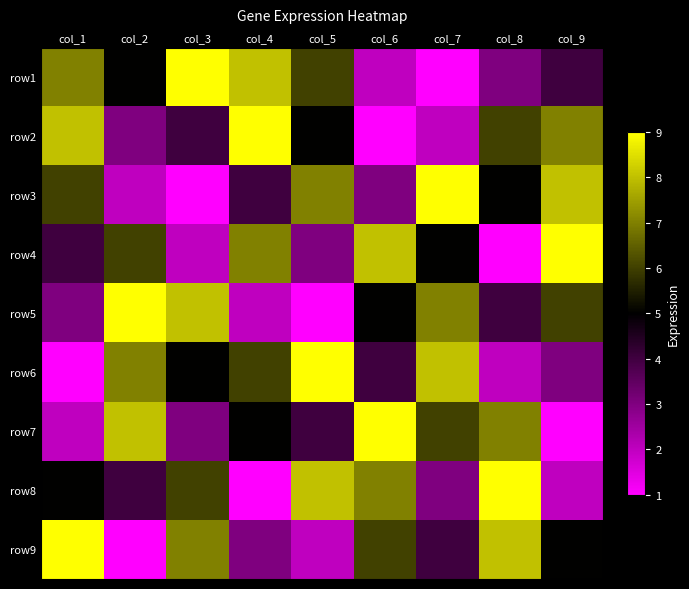

Reading right to left, list all the values displayed in this chart.

row1: col_9=4	col_8=3	col_7=1	col_6=2	col_5=6	col_4=8	col_3=9	col_2=5	col_1=7
row2: col_9=7	col_8=6	col_7=2	col_6=1	col_5=5	col_4=9	col_3=4	col_2=3	col_1=8
row3: col_9=8	col_8=5	col_7=9	col_6=3	col_5=7	col_4=4	col_3=1	col_2=2	col_1=6
row4: col_9=9	col_8=1	col_7=5	col_6=8	col_5=3	col_4=7	col_3=2	col_2=6	col_1=4
row5: col_9=6	col_8=4	col_7=7	col_6=5	col_5=1	col_4=2	col_3=8	col_2=9	col_1=3
row6: col_9=3	col_8=2	col_7=8	col_6=4	col_5=9	col_4=6	col_3=5	col_2=7	col_1=1
row7: col_9=1	col_8=7	col_7=6	col_6=9	col_5=4	col_4=5	col_3=3	col_2=8	col_1=2
row8: col_9=2	col_8=9	col_7=3	col_6=7	col_5=8	col_4=1	col_3=6	col_2=4	col_1=5
row9: col_9=5	col_8=8	col_7=4	col_6=6	col_5=2	col_4=3	col_3=7	col_2=1	col_1=9